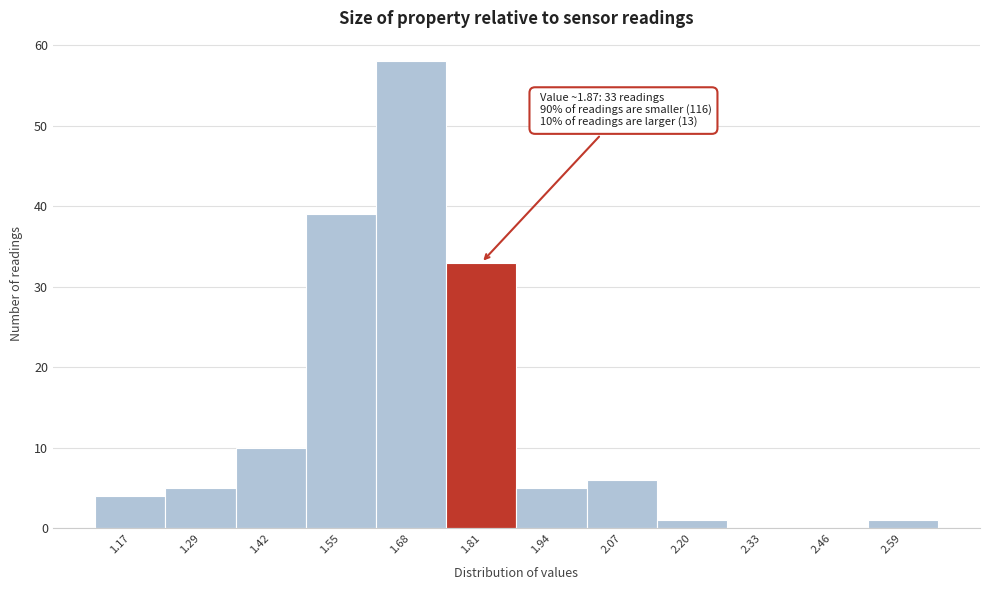

Over which range of the x-axis is the bar tallest?

1.62 to 1.75